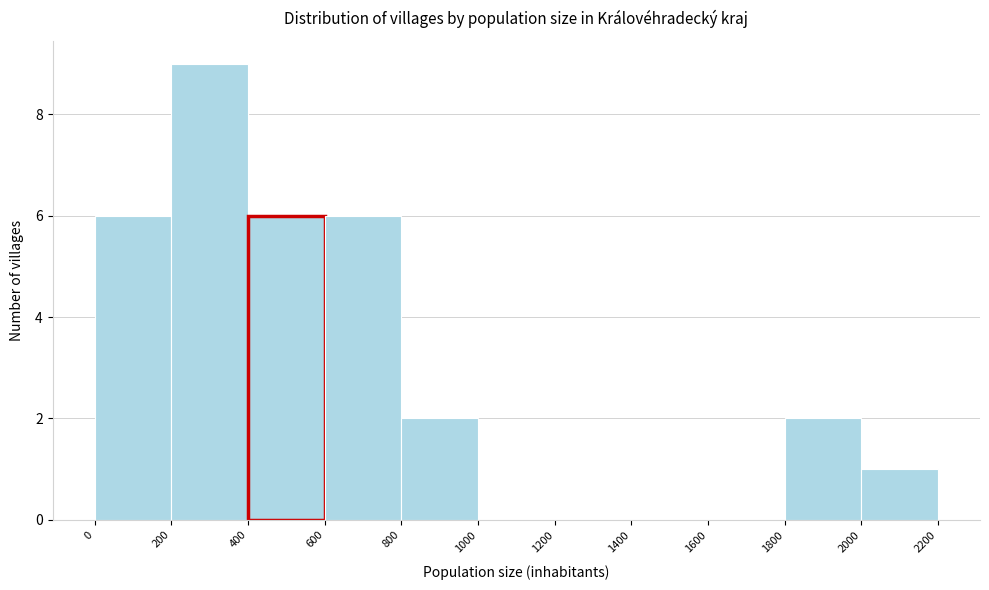

How tall is the bar that spans 2000 to 2200 on the x-axis? The values are not printed on the chart, so give them approximately, as read against the axis.

1